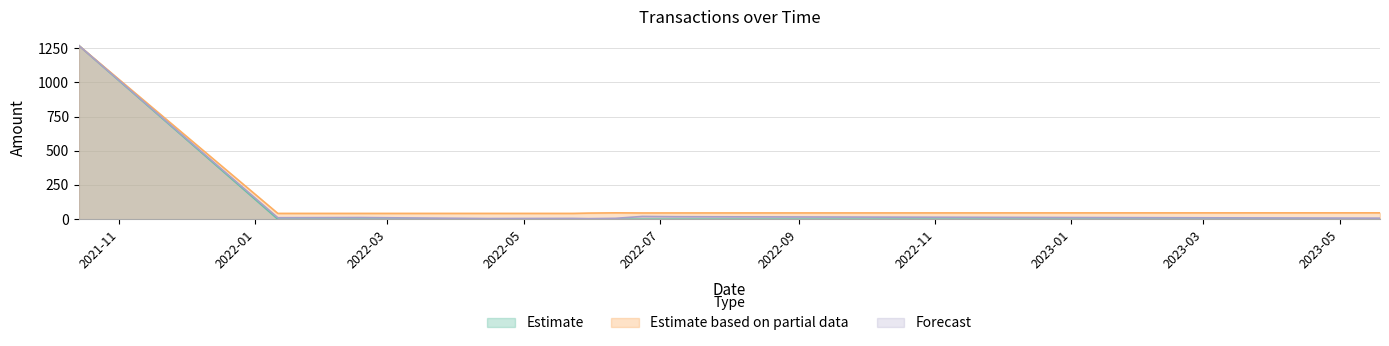

Which label corresponds to the smallest value in the chart?

2022-02-17